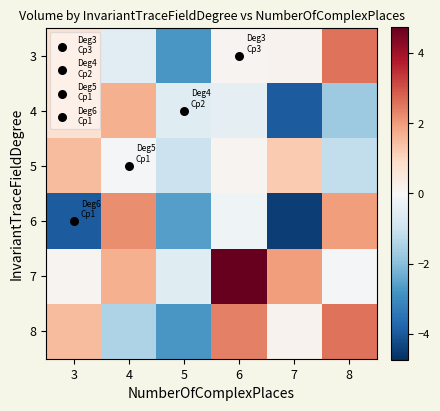

At which category is the sum across all series the highest?

6